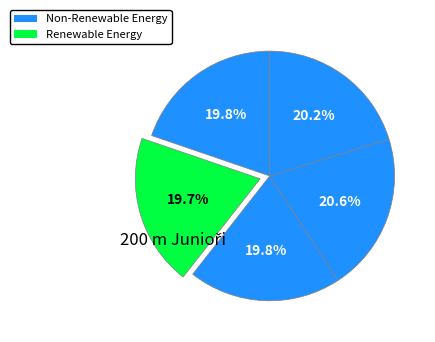

How many slices are in this pie chart?

5